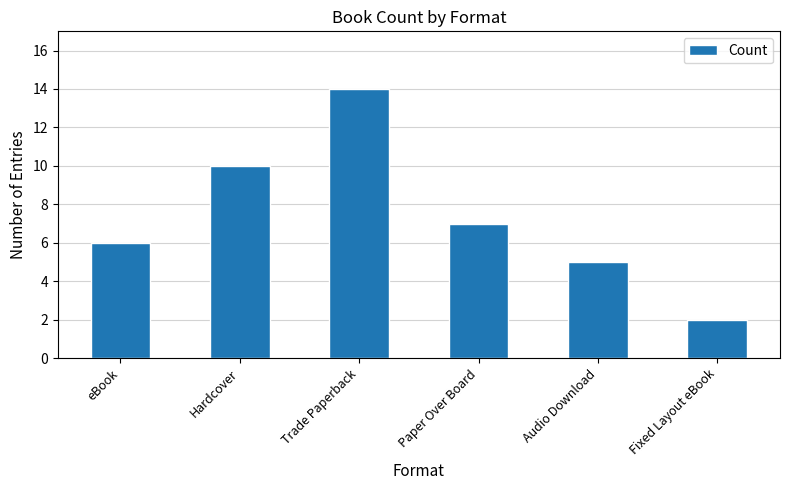

List the labels in order of value, largest first.

Trade Paperback, Hardcover, Paper Over Board, eBook, Audio Download, Fixed Layout eBook